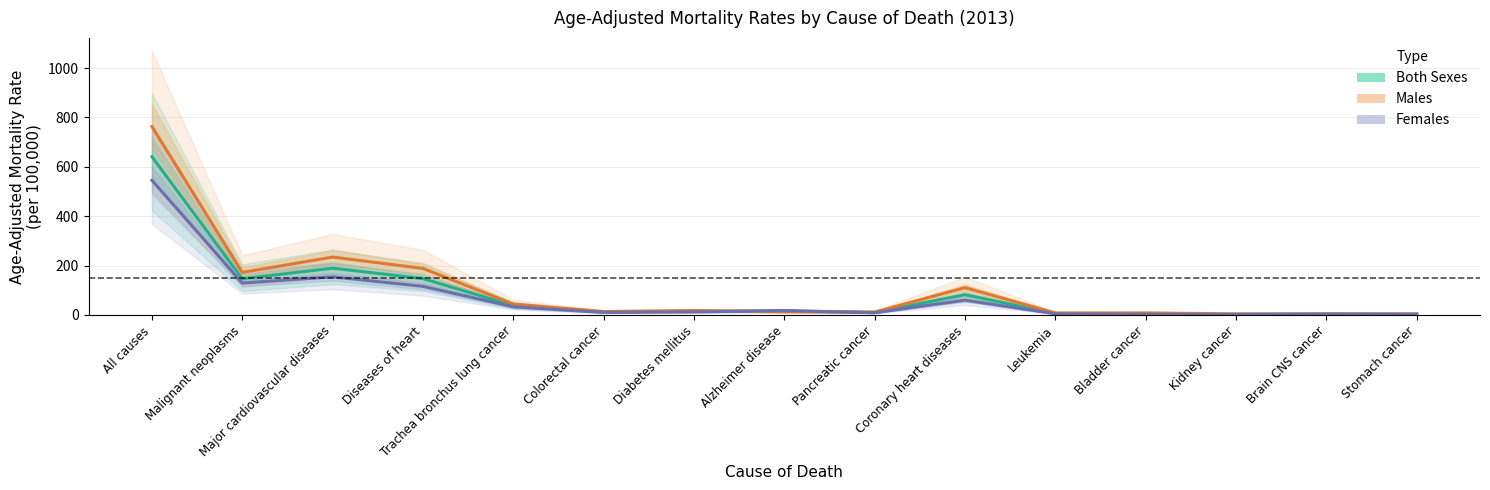

Is the value of Males AAMR at Brain CNS cancer greater than the value of Females AAMR at Bladder cancer?

Yes